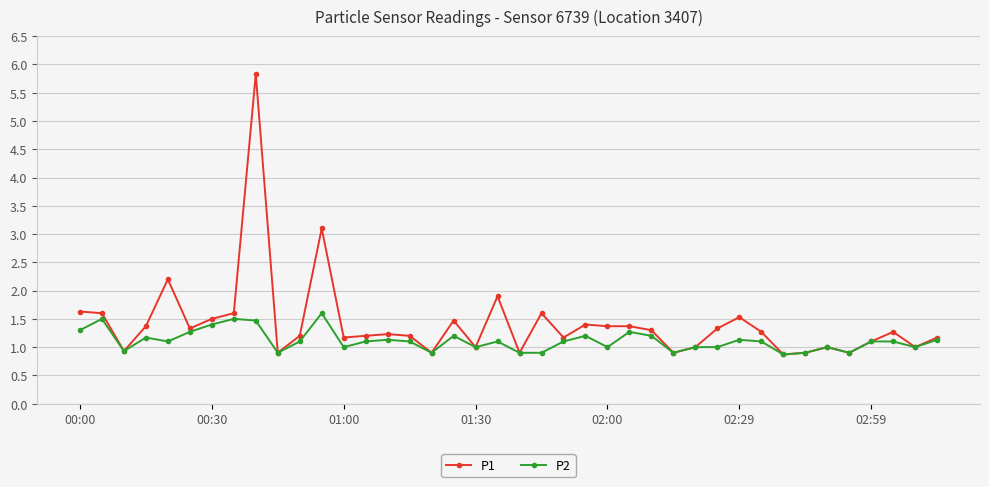

Rank the series by their maximum value, from highest to lowest.

P1, P2